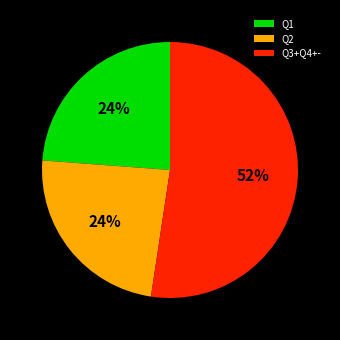

Approximately how many times larger is the value at Q2 compared to Q1?

1.0